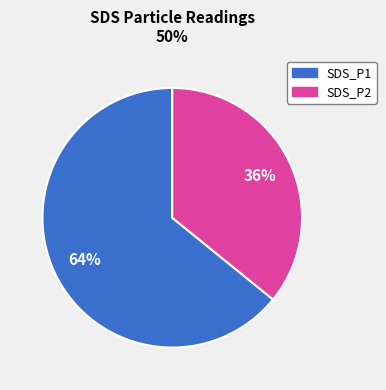

How many segments does this pie chart have?

2